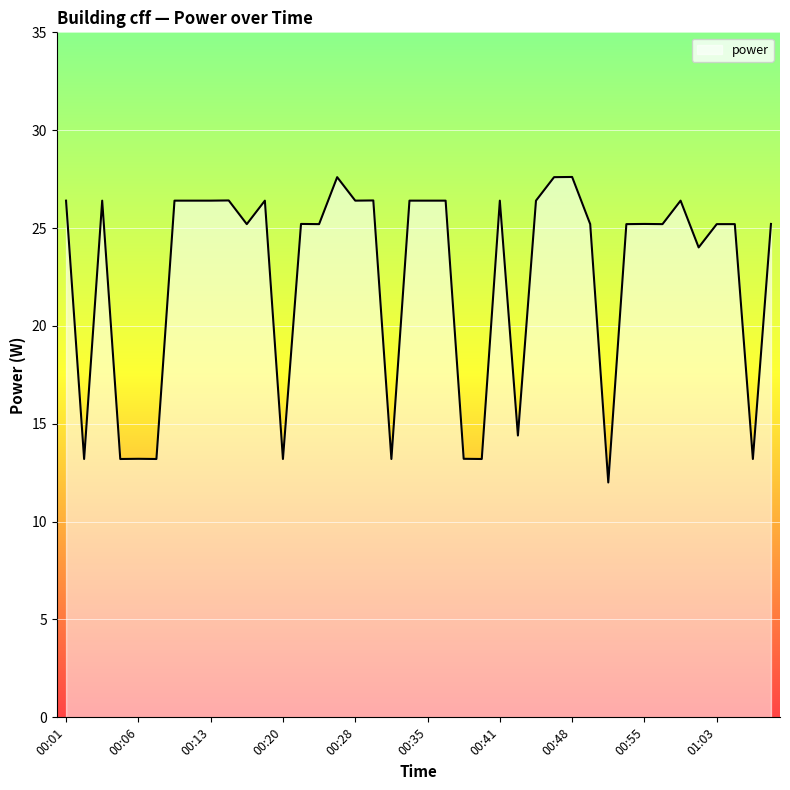

Count the number of categories in the chart.

40